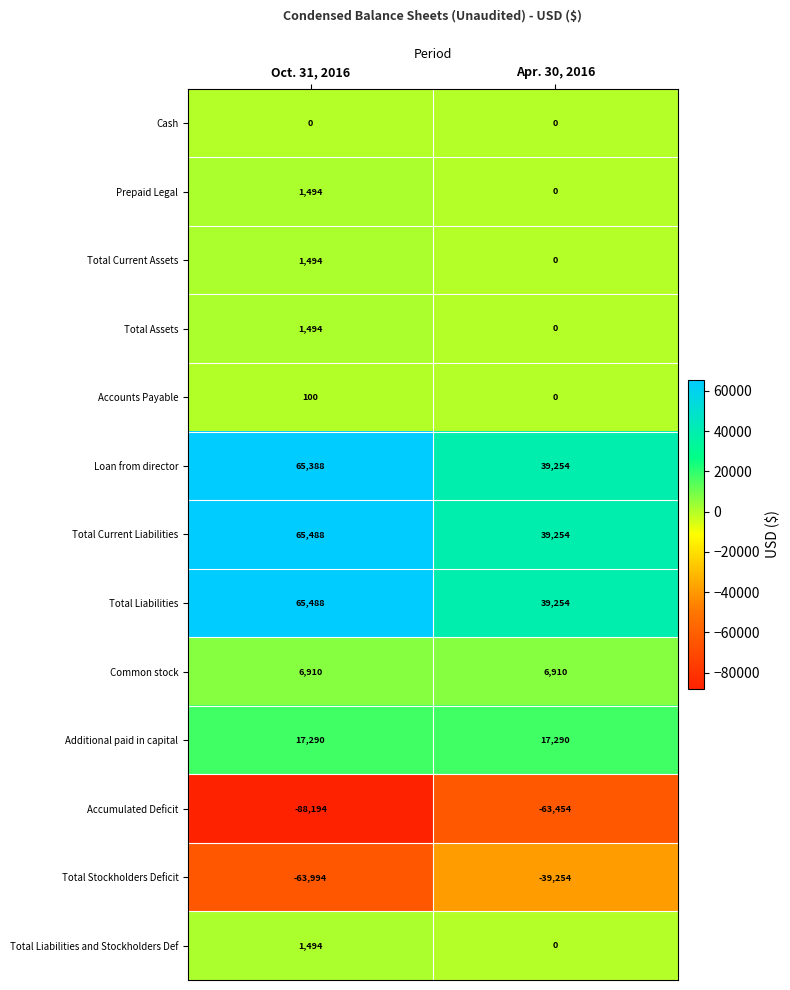

Reading left to right, what are all the values shown in this chart?

Cash: 0	0
Prepaid Legal: 1494	0
Total Current Assets: 1494	0
Total Assets: 1494	0
Accounts Payable: 100	0
Loan from director: 65388	39254
Total Current Liabilities: 65488	39254
Total Liabilities: 65488	39254
Common stock: 6910	6910
Additional paid in capital: 17290	17290
Accumulated Deficit: -88194	-63454
Total Stockholders Deficit: -63994	-39254
Total Liabilities and Stockholders Def: 1494	0